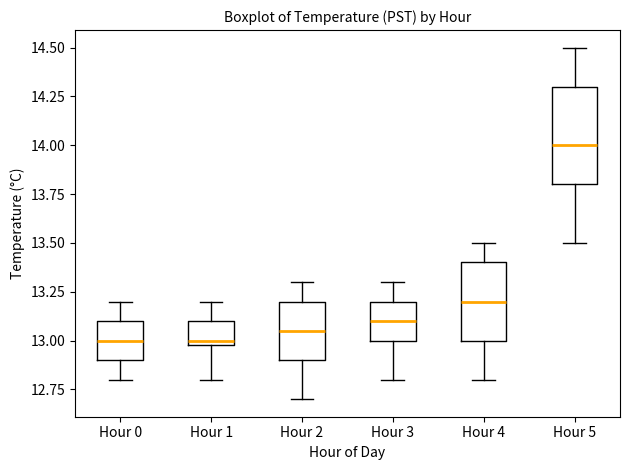

Reading left to right, read every box against the y-axis: the position of its median line, the range the box covers, and the ends of its whiskers. The values are not printed on the chart, so give them approximately, as read against the axis.

Hour 0: median 13.00, box 12.90 to 13.10, whiskers 12.80 to 13.20
Hour 1: median 13.00 (just above the box's lower edge), box 13.00 to 13.10, whiskers 12.80 to 13.20
Hour 2: median 13.05, box 12.90 to 13.20, whiskers 12.70 to 13.30
Hour 3: median 13.10, box 13.00 to 13.20, whiskers 12.80 to 13.30
Hour 4: median 13.20, box 13.00 to 13.40, whiskers 12.80 to 13.50
Hour 5: median 14.00, box 13.80 to 14.30, whiskers 13.50 to 14.50